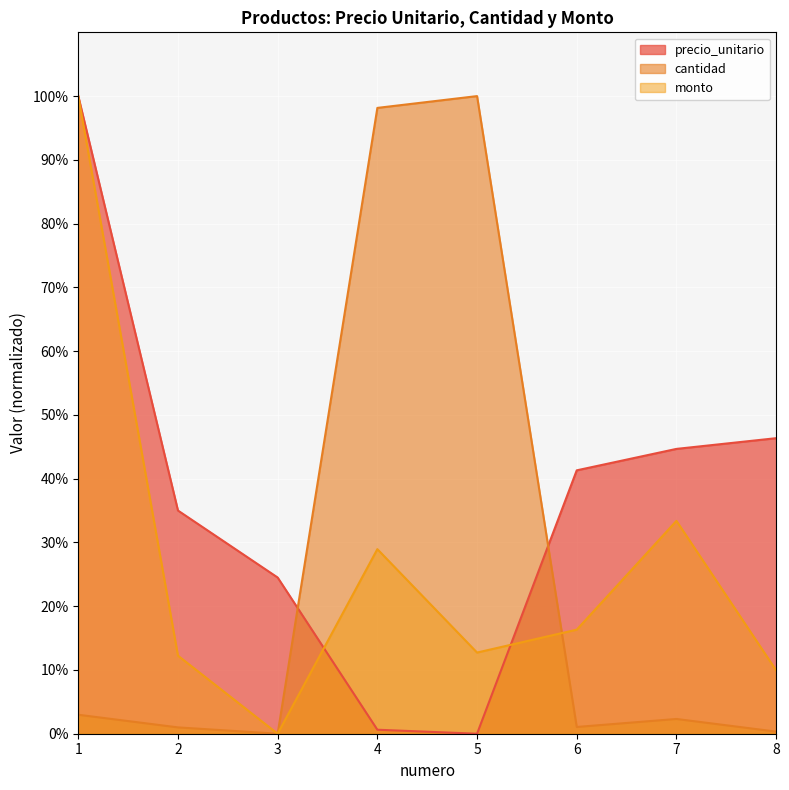

Reading right to left, what are all the values shown in this chart?

precio_unitario: 8=46.4	7=44.7	6=41.3	5=0.0	4=0.6	3=24.5	2=35.0	1=100.0
cantidad: 8=0.3	7=2.3	6=1.1	5=100.0	4=98.1	3=0.0	2=1.0	1=3.0
monto: 8=9.9	7=33.4	6=16.3	5=12.7	4=28.9	3=0.0	2=12.2	1=100.0